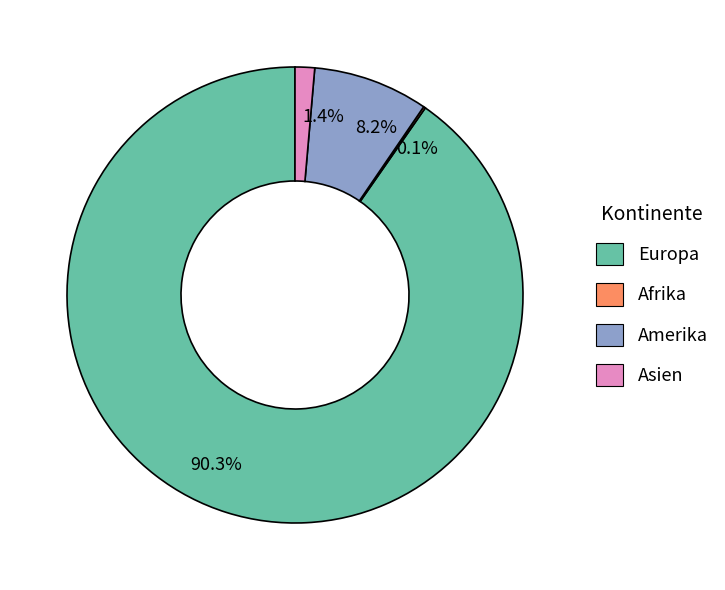

What percentage is NOT represented by 1.4%?

98.6%